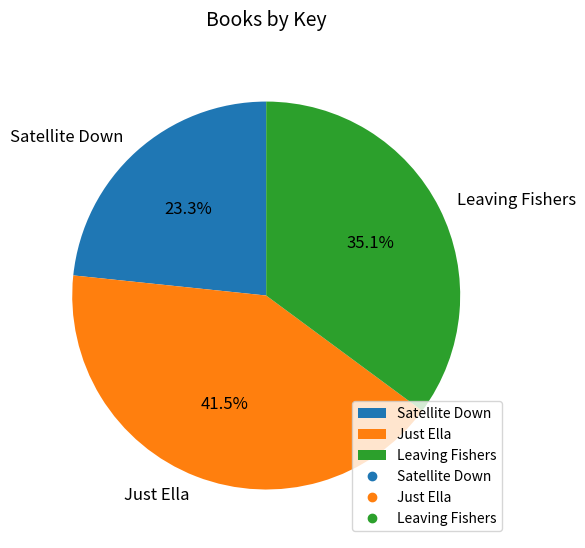

Which has a higher value, Leaving Fishers or Just Ella?

Just Ella